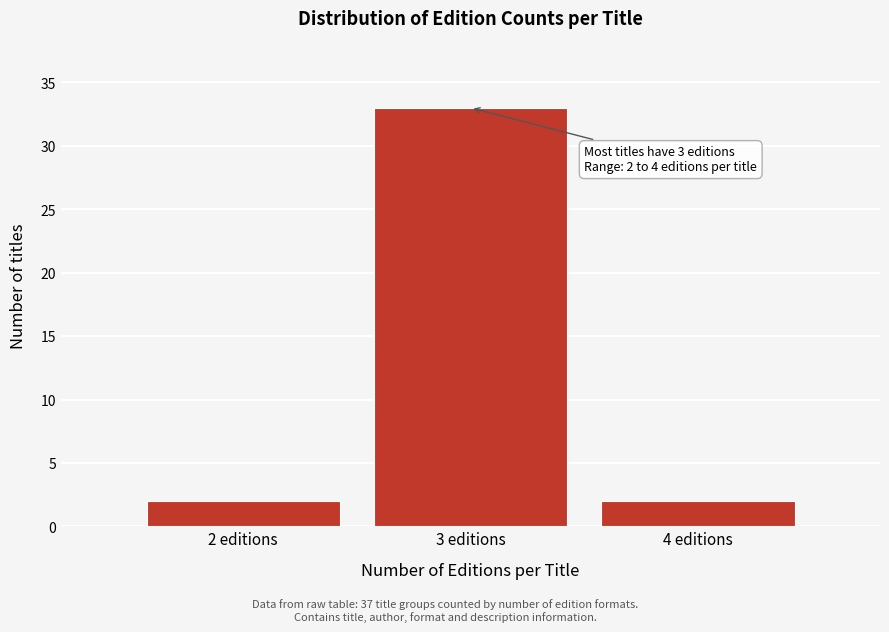

Which range on the x-axis has the tallest bar?

2.5 to 3.5